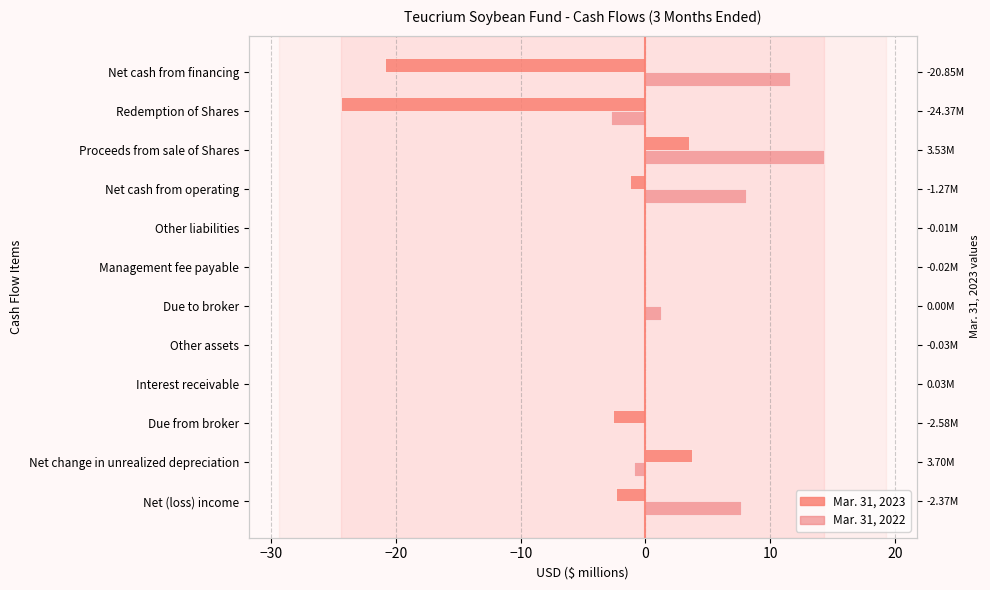

What is the average value of the Mar. 31, 2022 series?

3.3